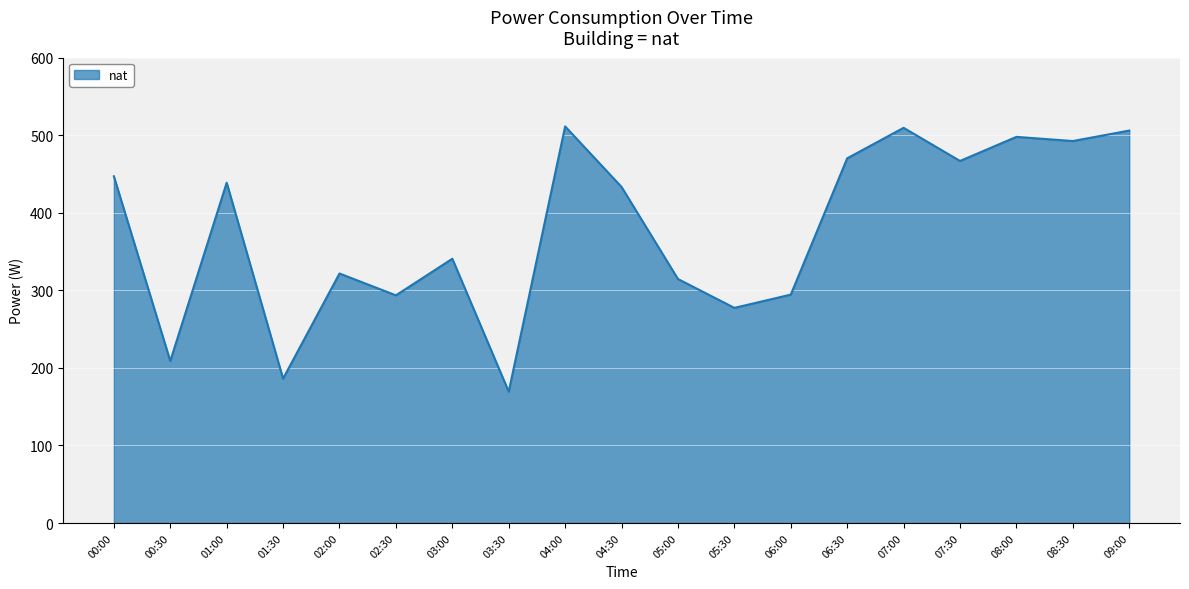

What is the sum of all values?

7180.8